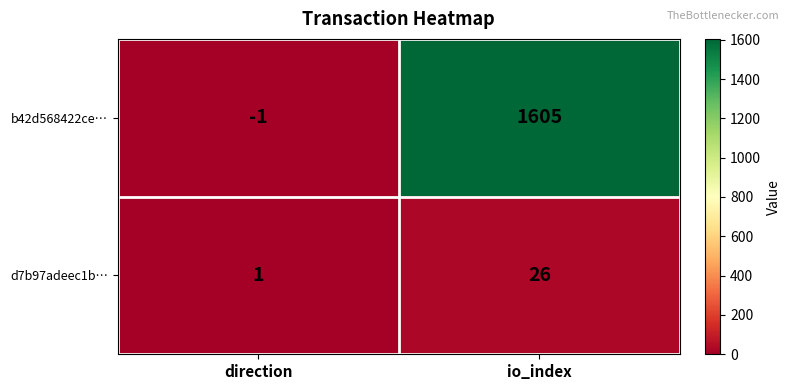

Rank the series by their average value, from lowest to highest.

d7b97adeec1b…, b42d568422ce…